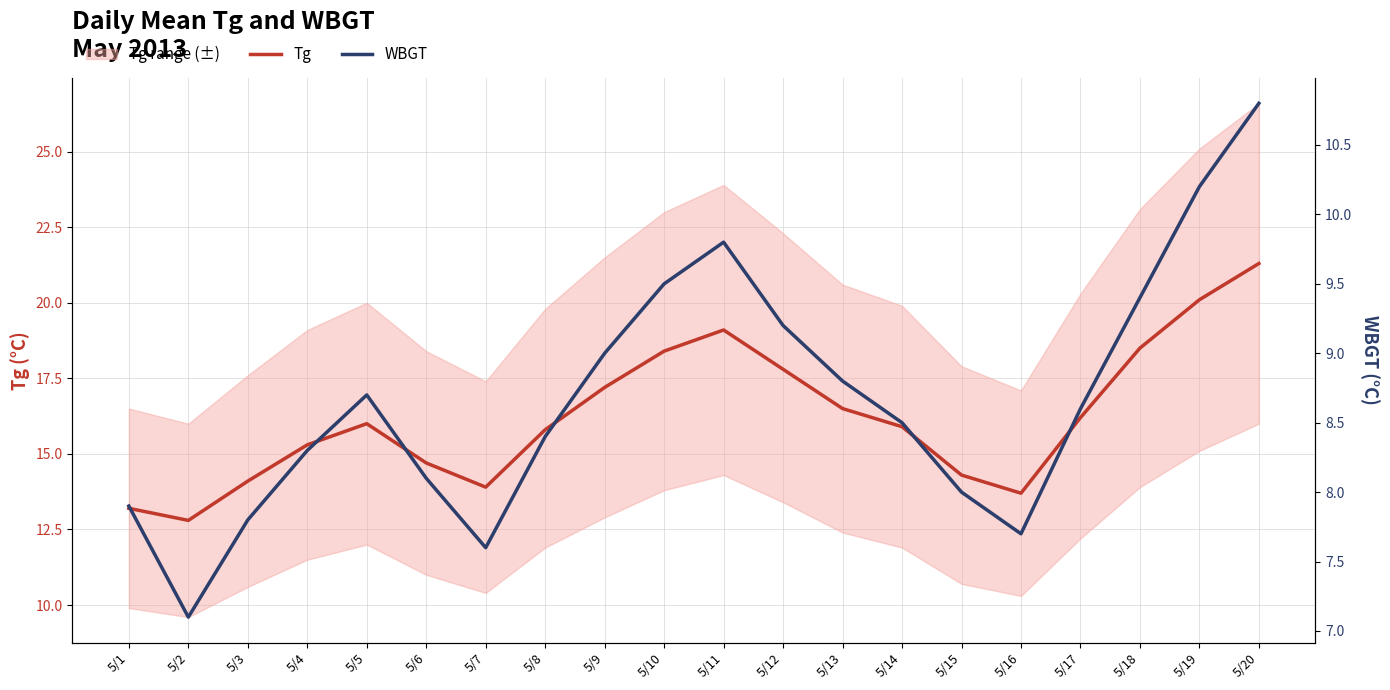

What is the maximum value shown in the chart?

21.3